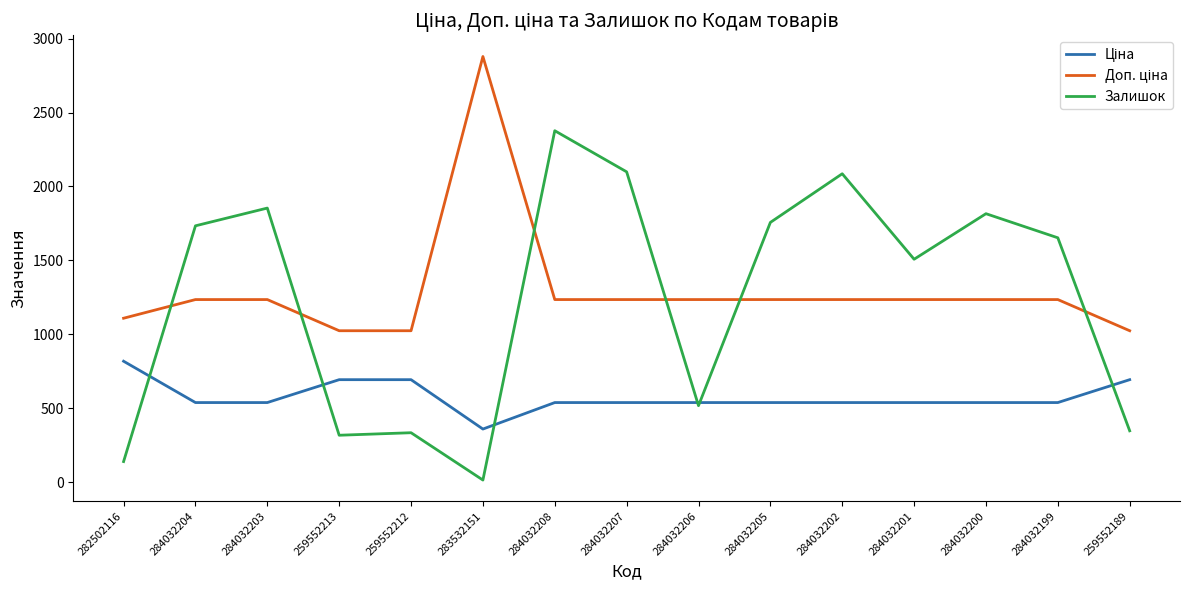

At which category is the sum across all series the highest?

284032208